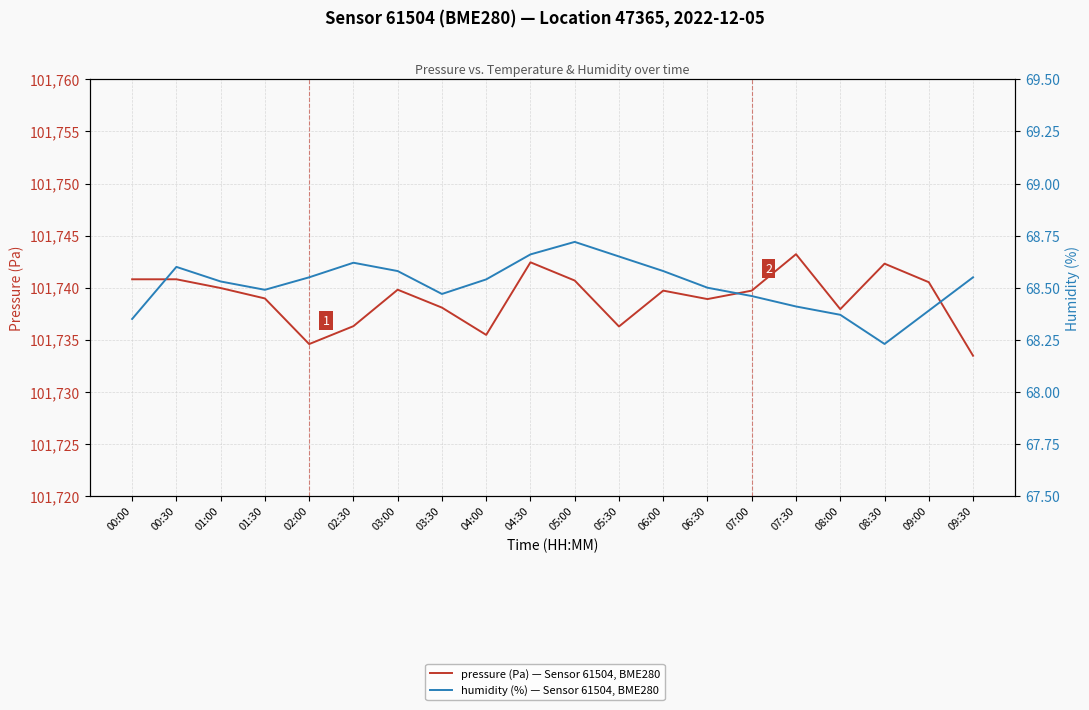

Which series has the largest range (max minus min)?

pressure (Pa) — Sensor 61504, BME280